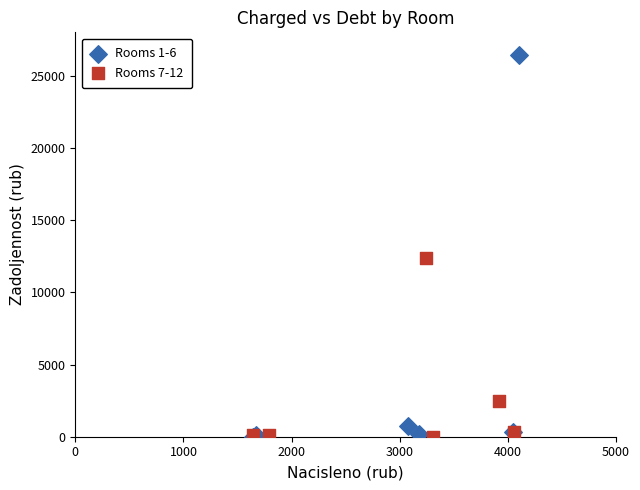

What are all the series names shown in the legend?

Rooms 1-6, Rooms 7-12